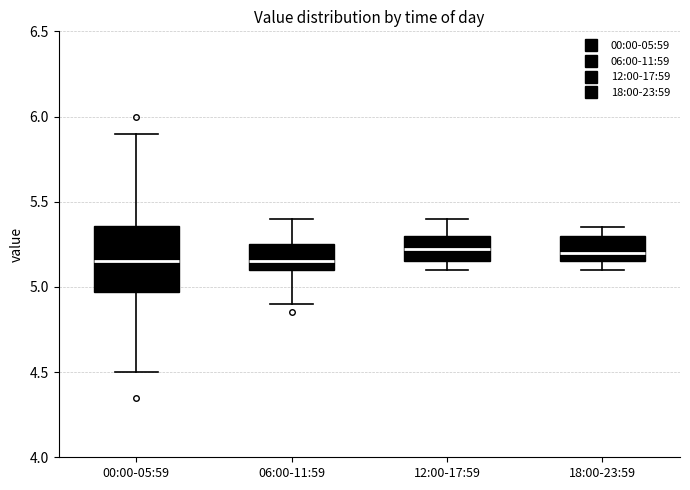

Reading left to right, transcribe this box plot: for each box, give where its median line is, the range the box spans, and where its two whiskers end, as read against the y-axis. The values are not printed on the chart, so give them approximately, as read against the axis.

00:00-05:59: median 5.15, box 4.95 to 5.35, whiskers 4.50 to 5.90
06:00-11:59: median 5.15, box 5.10 to 5.25, whiskers 4.90 to 5.40
12:00-17:59: median 5.25, box 5.15 to 5.30, whiskers 5.10 to 5.40
18:00-23:59: median 5.20, box 5.15 to 5.30, whiskers 5.10 to 5.35